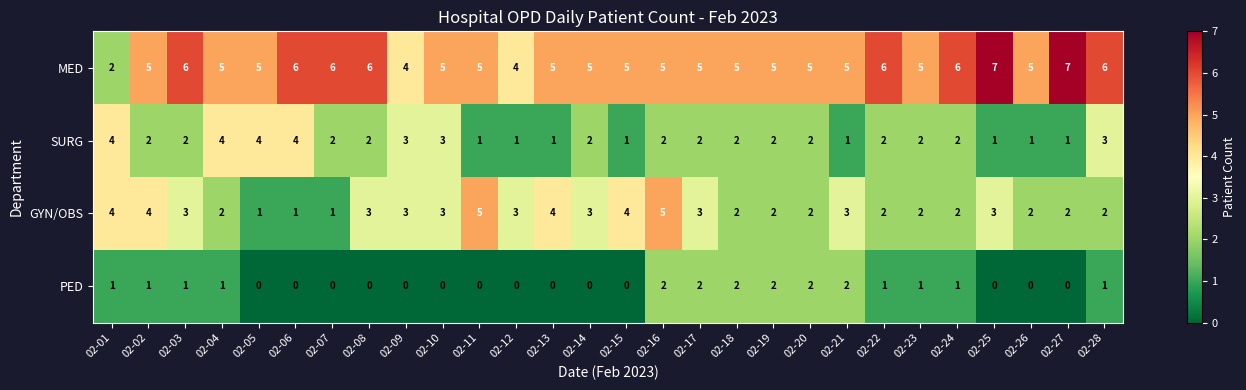

Rank the series by their maximum value, from highest to lowest.

MED, GYN/OBS, SURG, PED